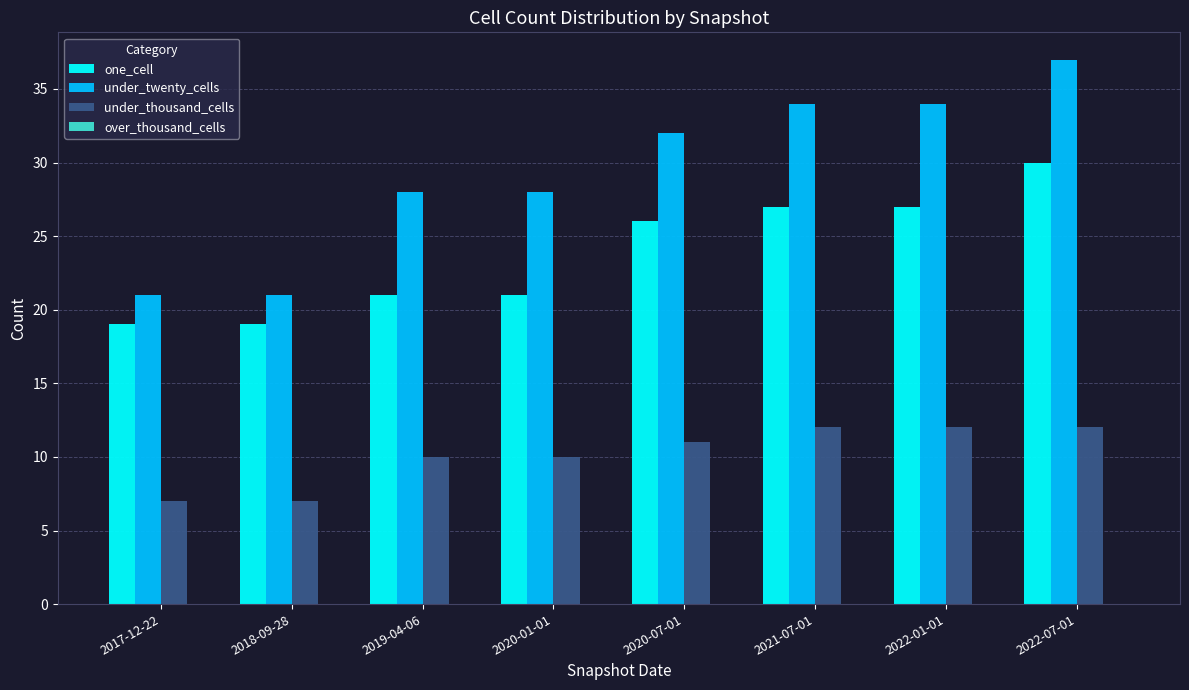

How many bars are there in total?

24